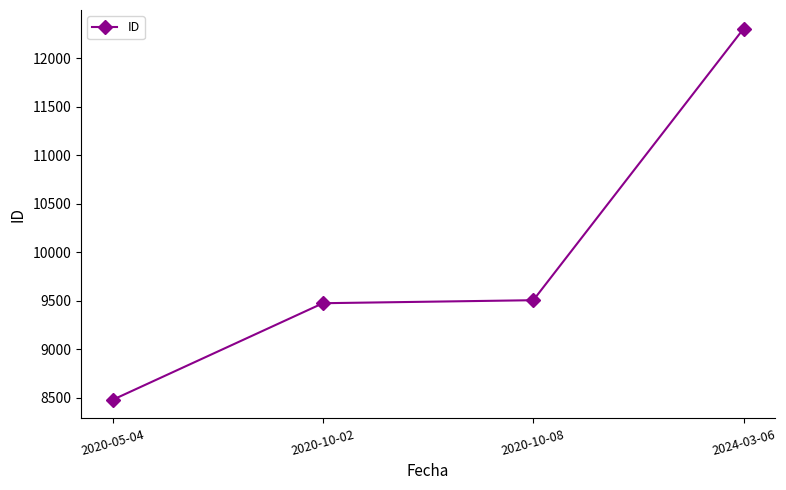

What is the sum of all values?

39762